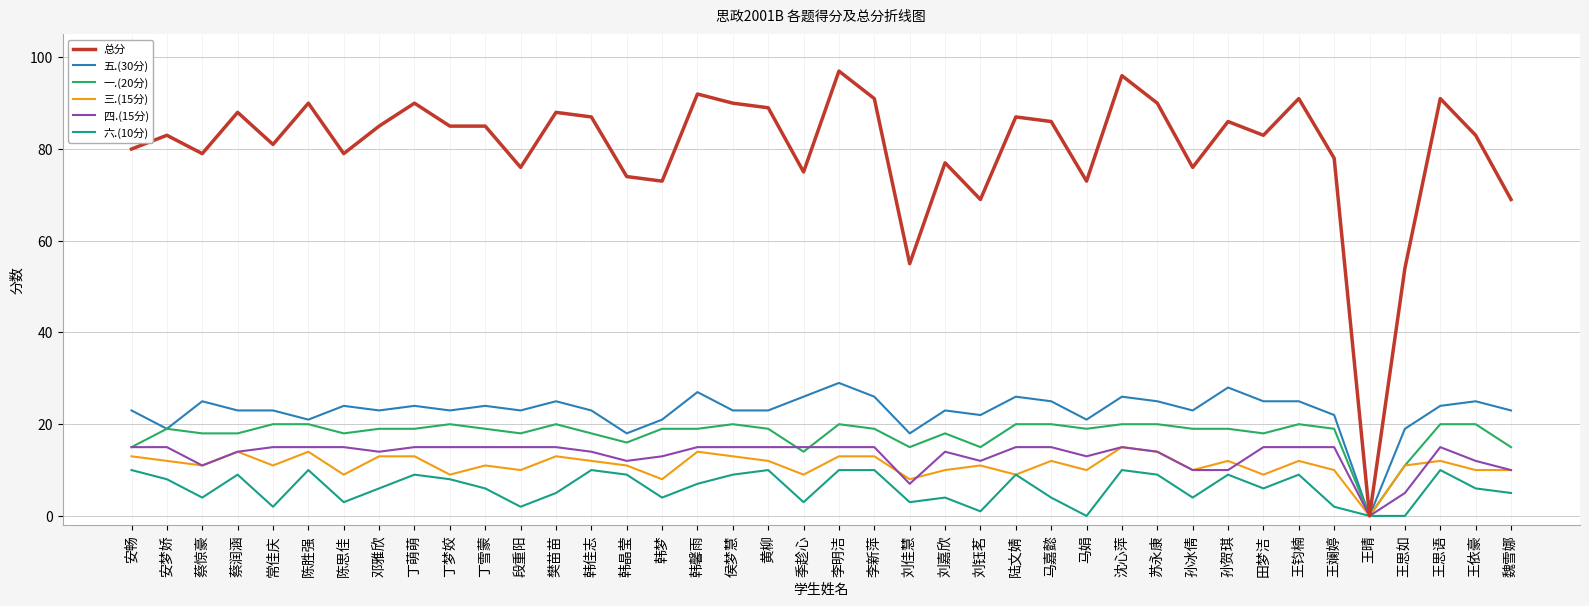

What position from the left is 王思语?

38